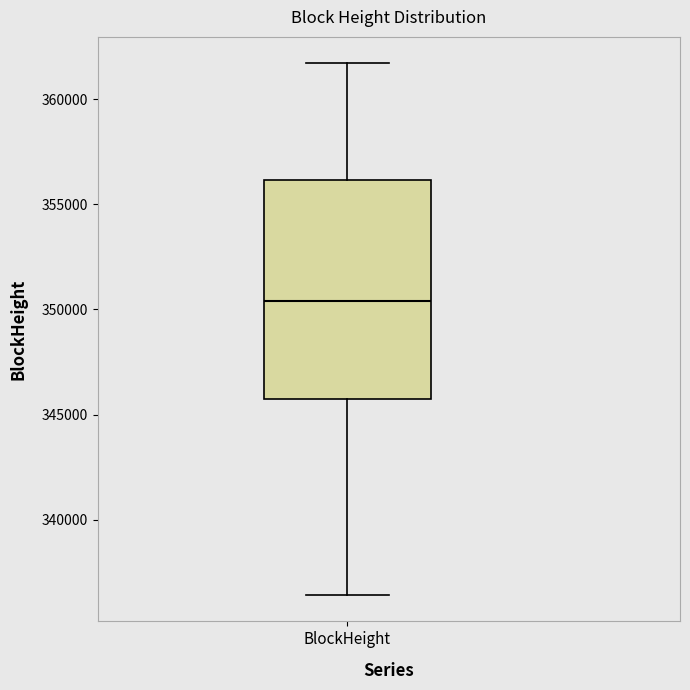

Transcribe this box plot: give where the median line is, the range the box spans, and where the two whiskers end, as read against the y-axis. The values are not printed on the chart, so give them approximately, as read against the axis.

median 350500, box 346000 to 356000, whiskers 336500 to 361500